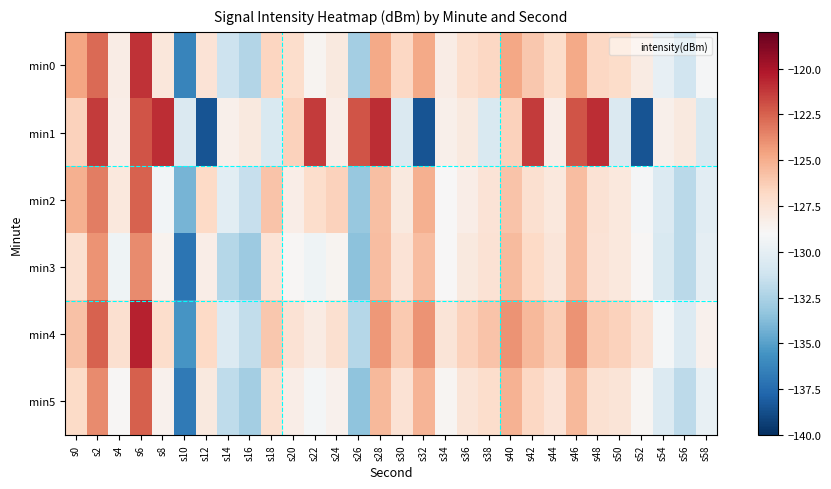

Between s6 and s12, which is larger?

s6